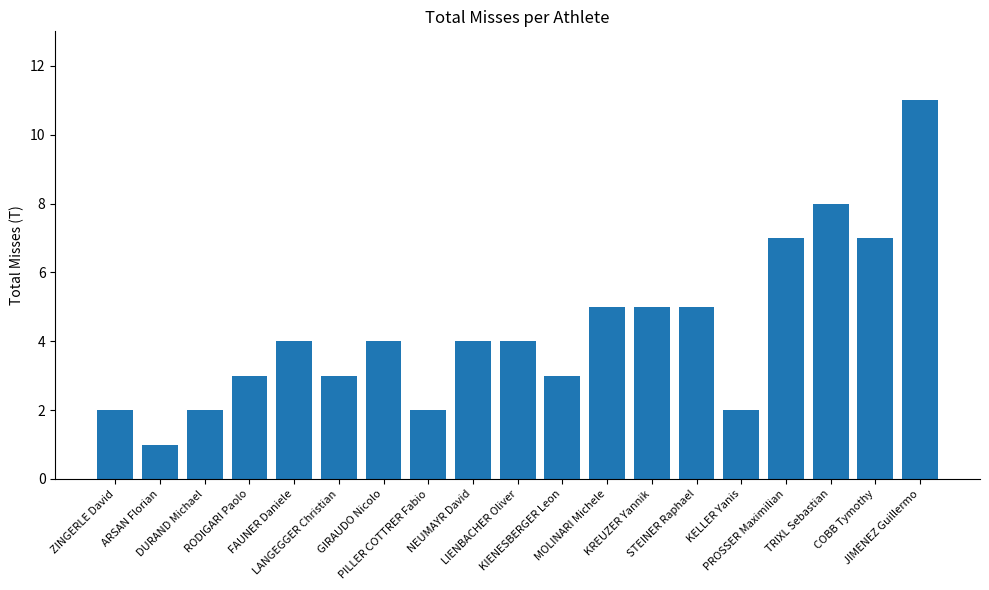

How many bars are there in total?

19